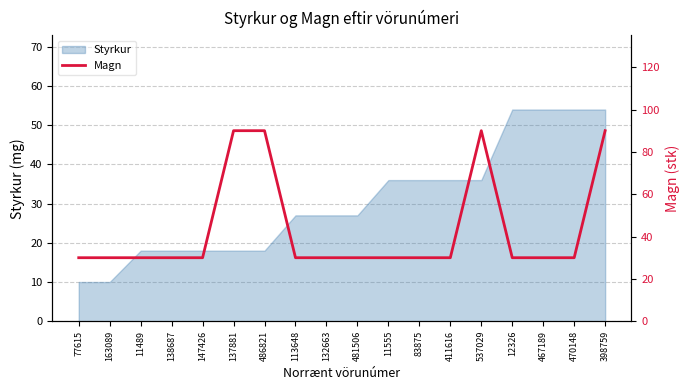

What is the label of the 17th point from the right?

163089